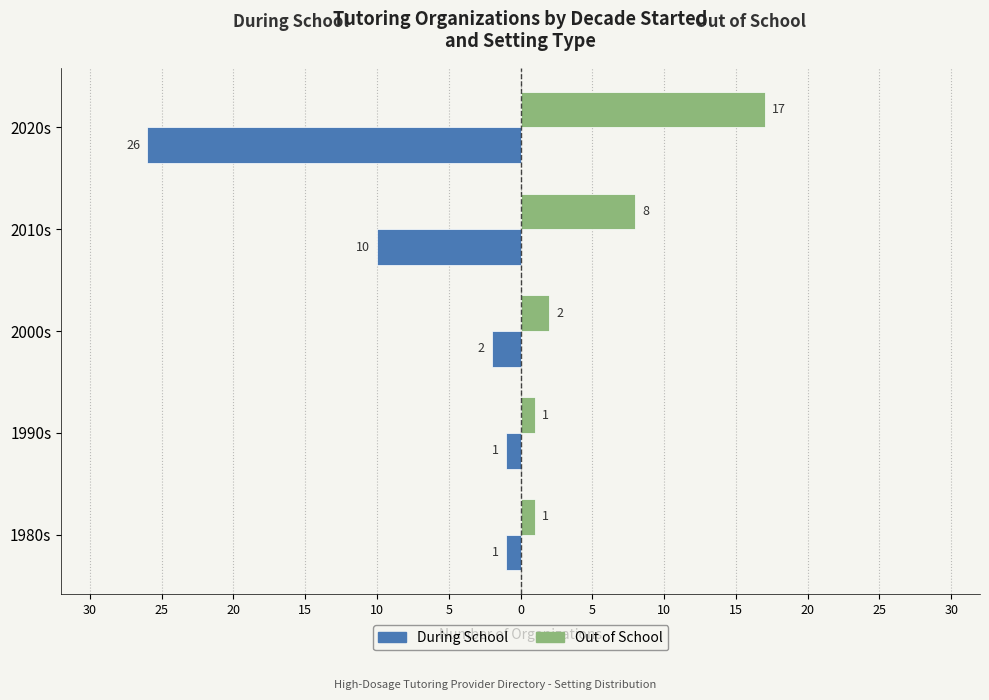

What is the difference between the second highest and minimum values in the Out of School series?

7